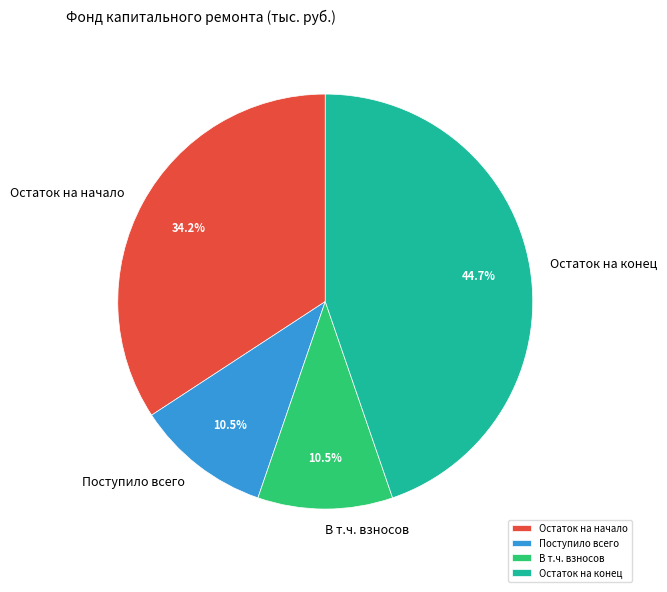

Which category has the biggest portion of the pie?

Остаток на конец